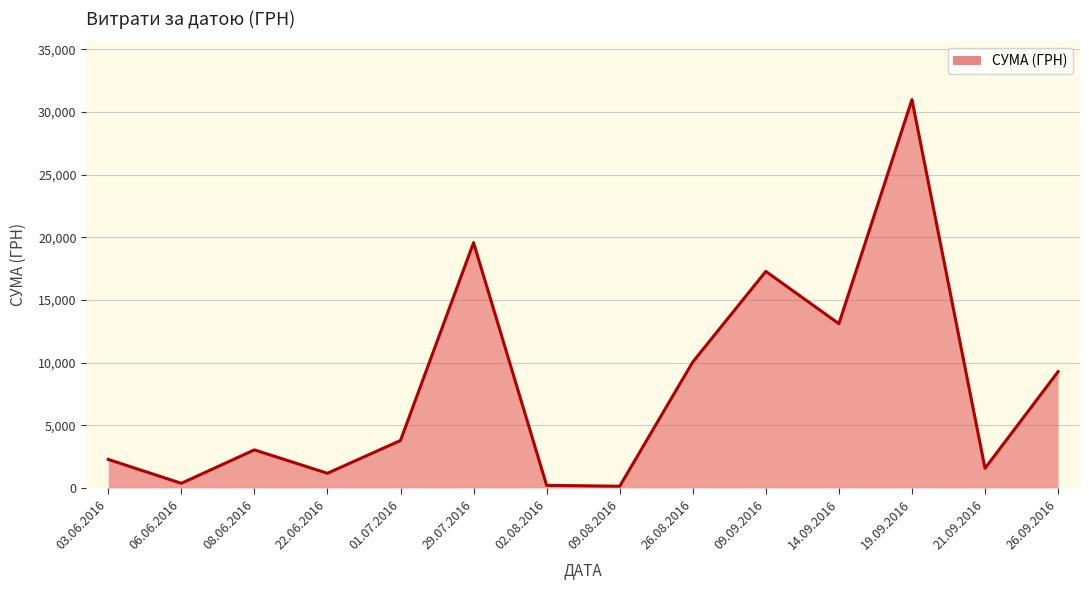

Read the value at 14.09.2016.

13105.1